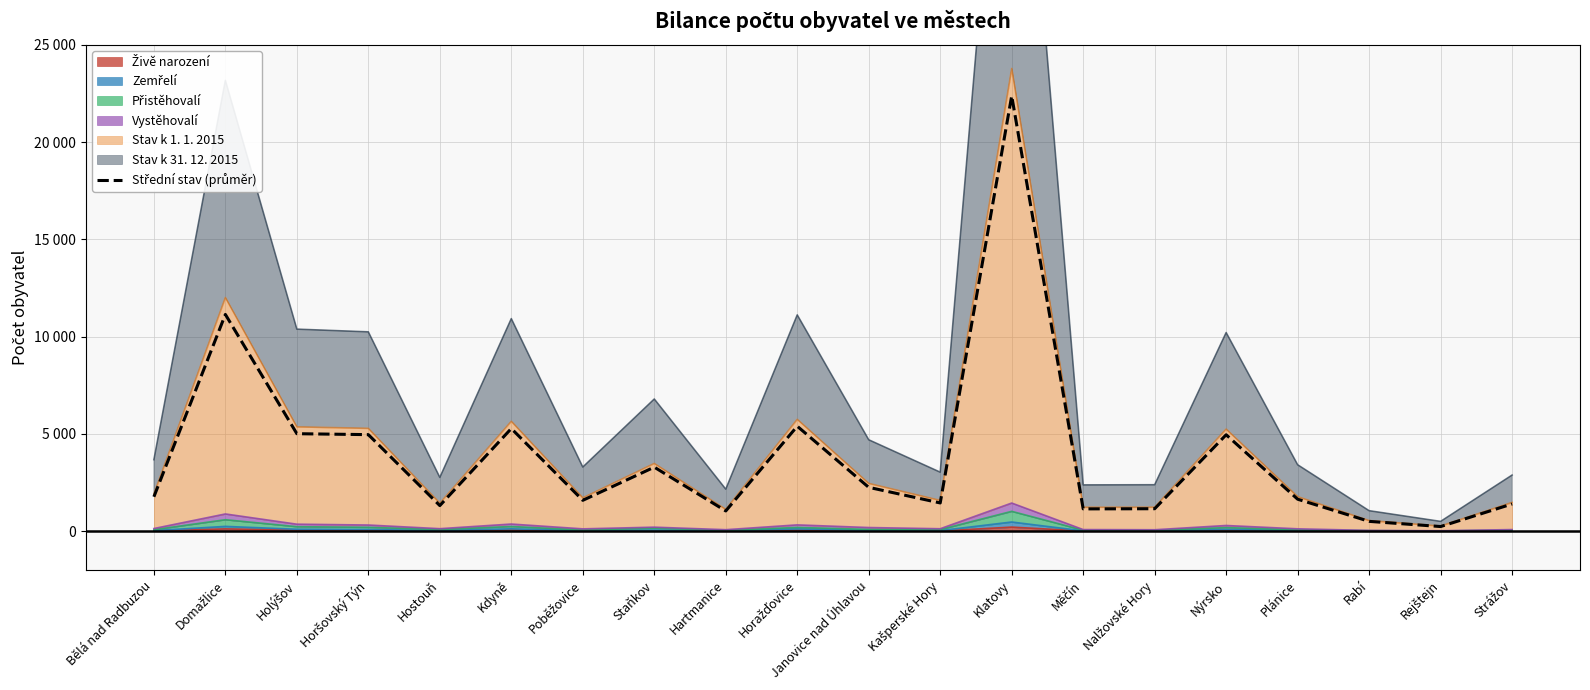

How many lines are shown in the chart?

1